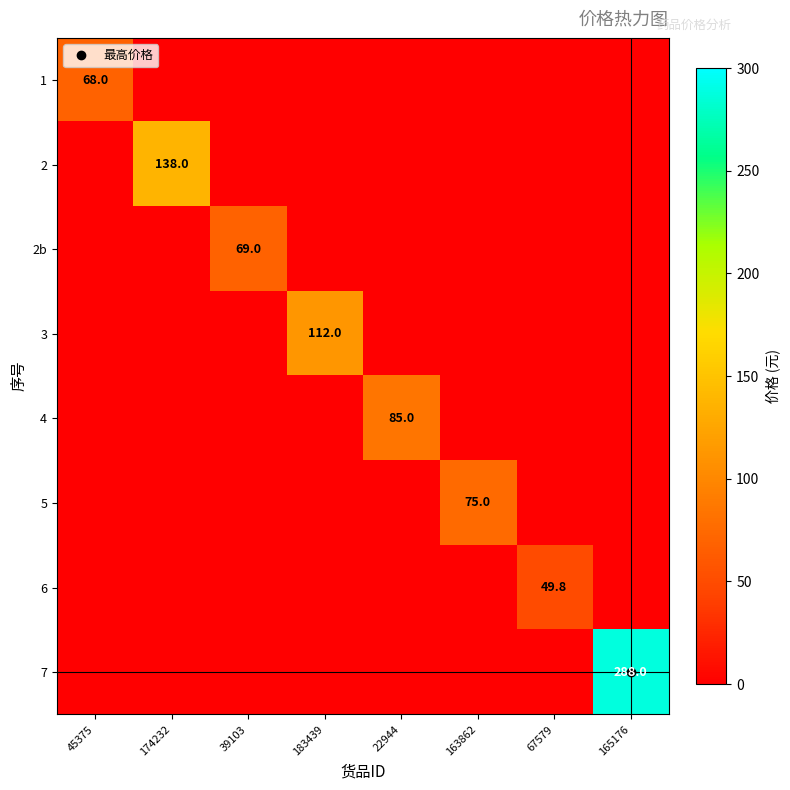

What value does the 5 series have at 163862?

75.0